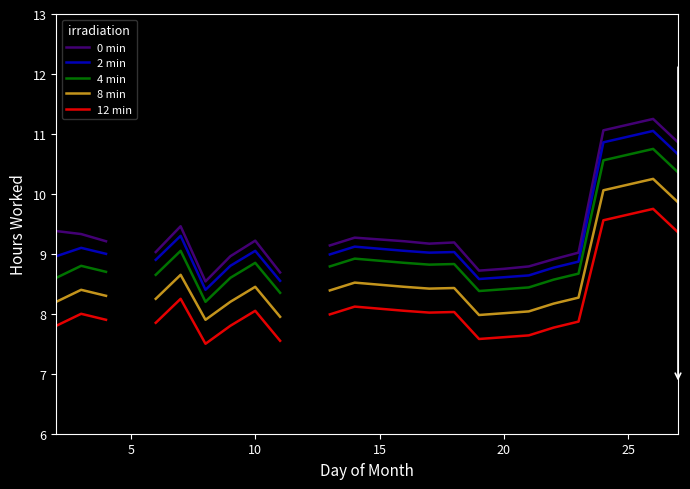

Rank the series by their maximum value, from highest to lowest.

0 min, 2 min, 4 min, 8 min, 12 min